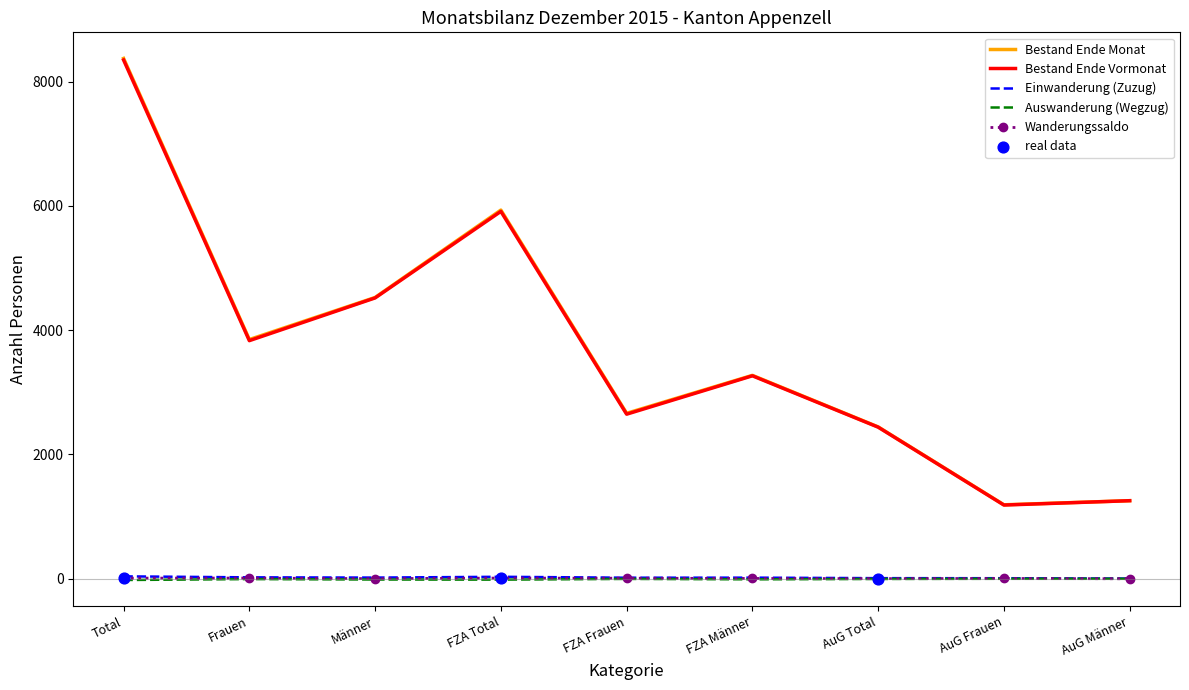

What is the total value across all series at AuG Männer?

2503